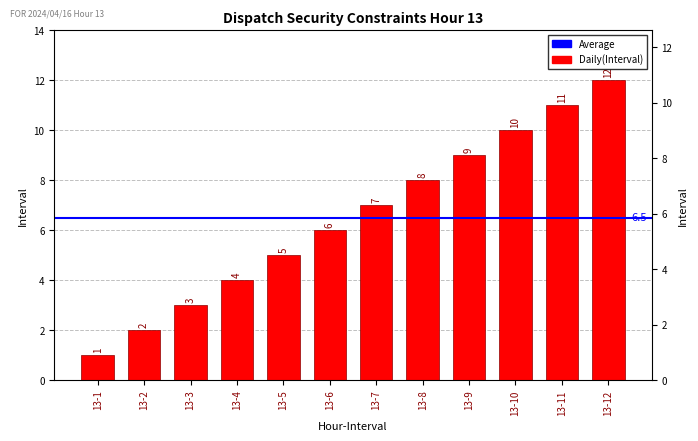

Are the bars grouped side by side (vs. stacked)?

No